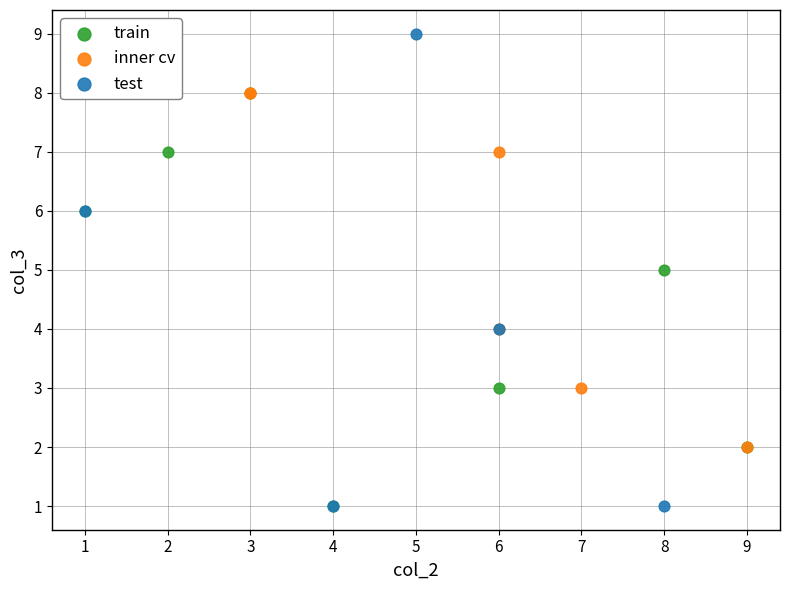

Which series contains the highest Y value?

test